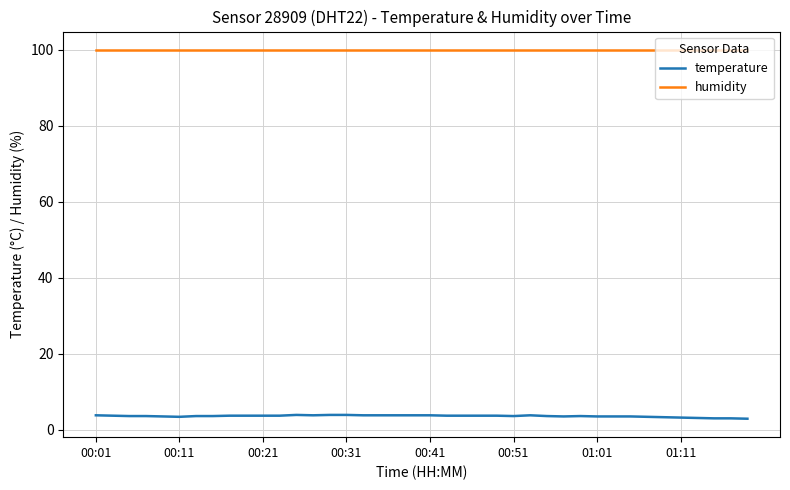

Which series has the largest total across all categories?

humidity